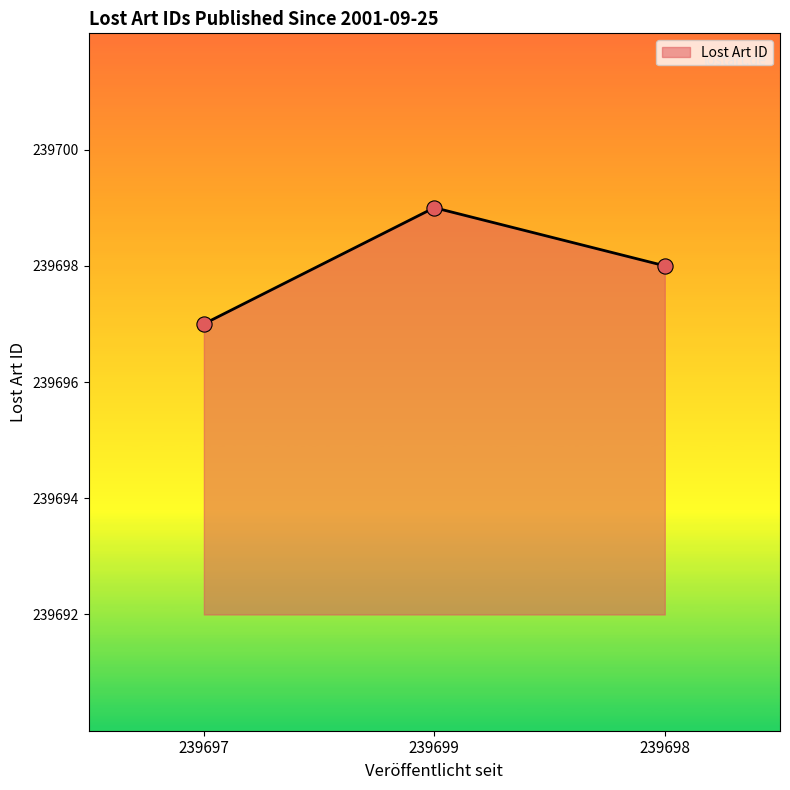

Approximately how many times larger is the value at 239698 compared to 239697?

1.0